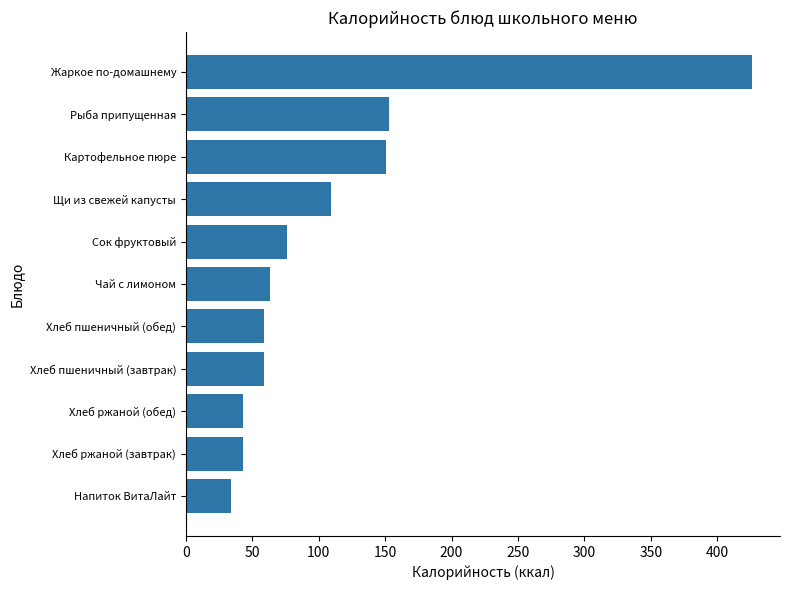

At which label is the value closest to 230?

Рыба припущенная